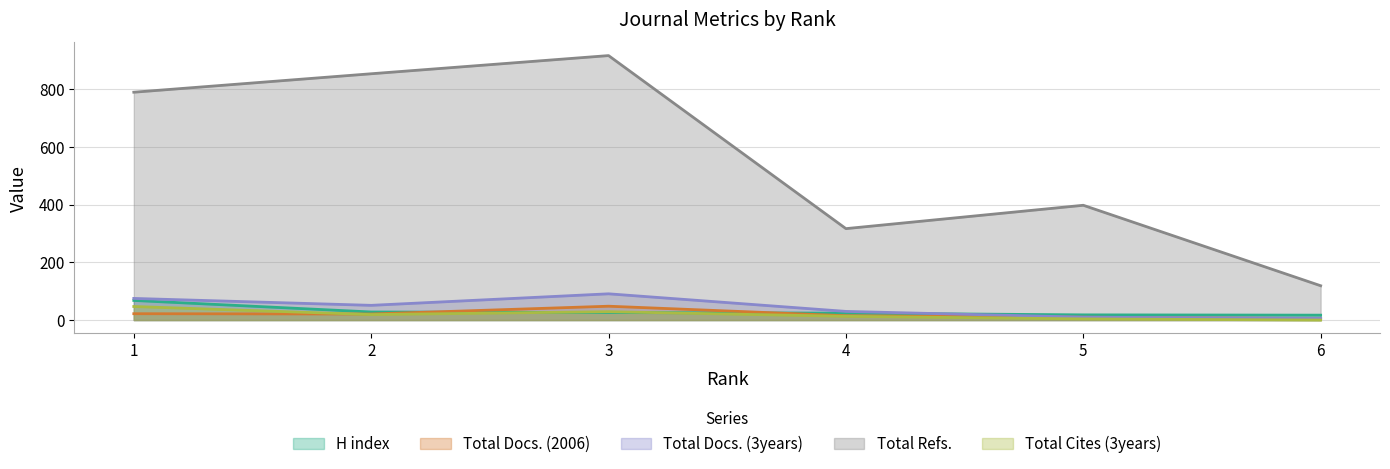

True or false: H index has more than 0 points higher than both neighbors.

False